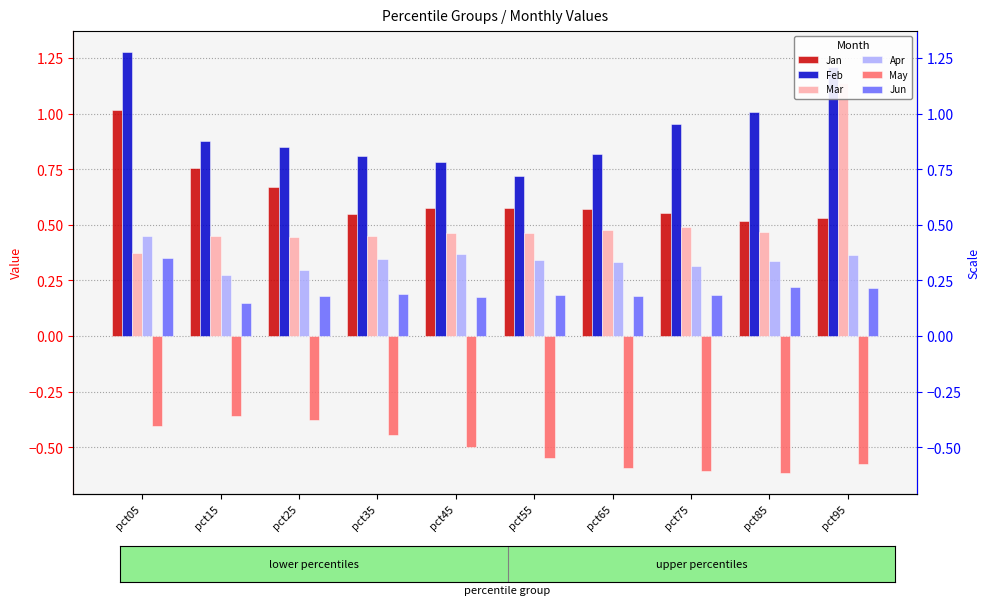

At which label is Mar closest to 0?

pct05